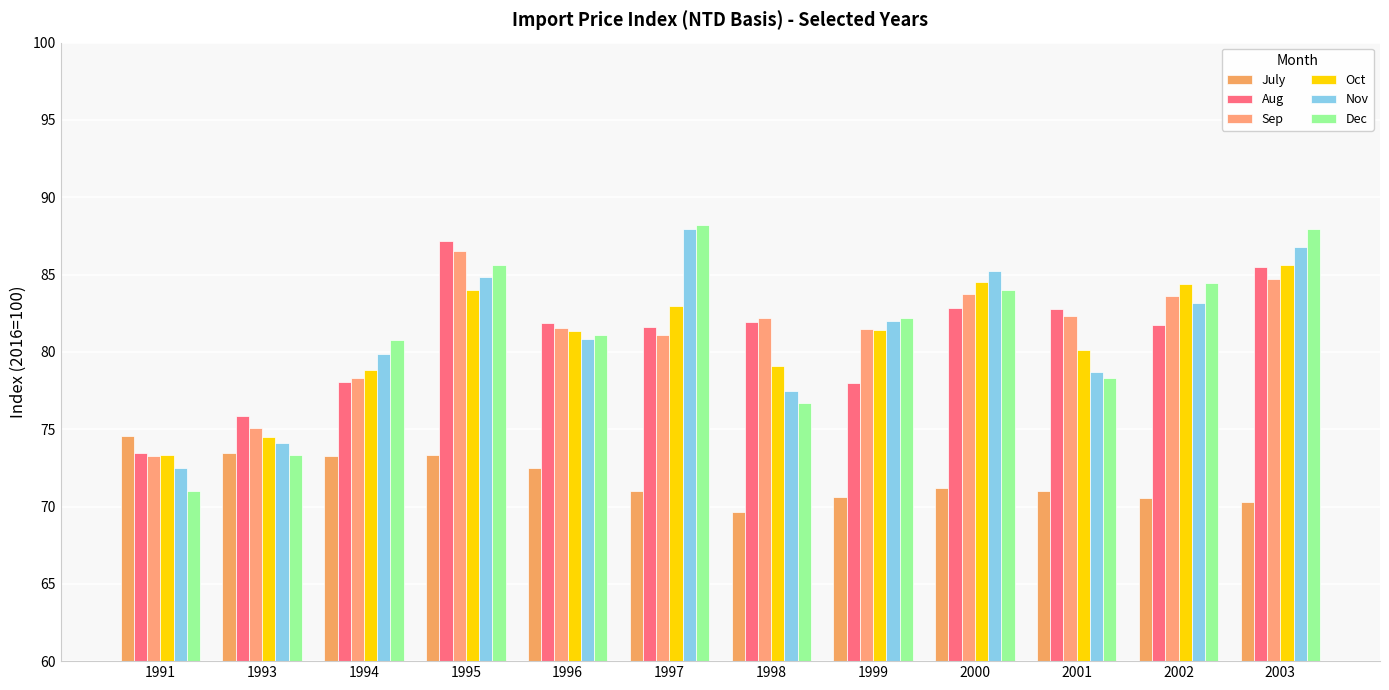

How many distinct data groups are displayed?

6